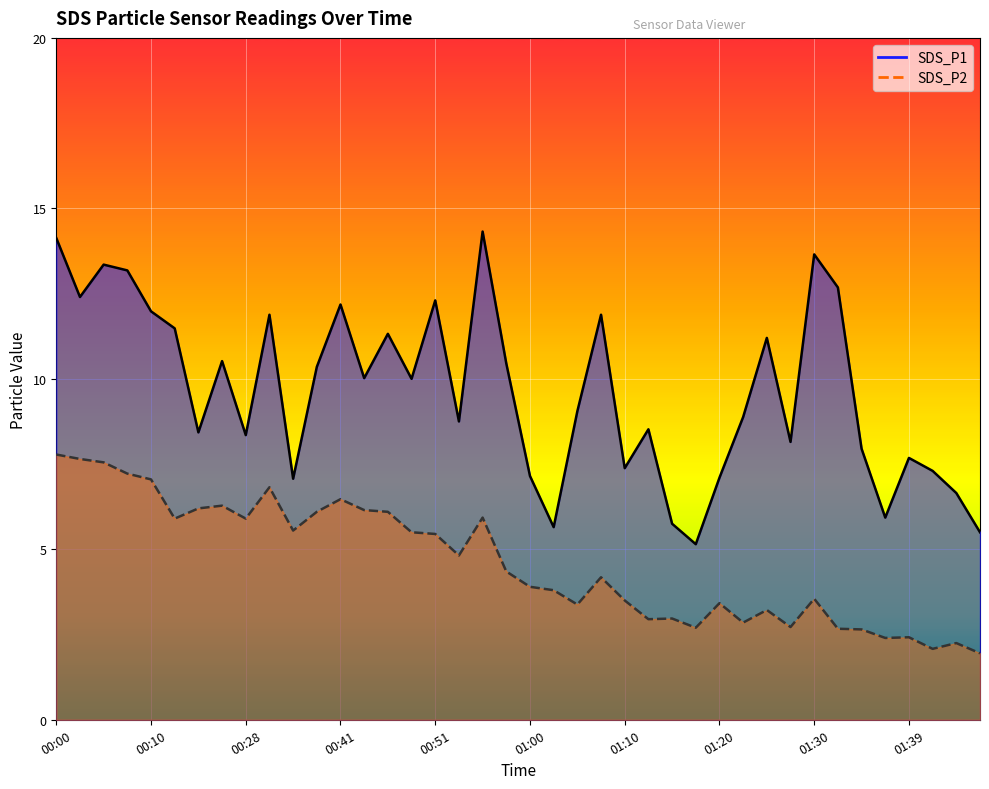

What are all the series names shown in the legend?

SDS_P1, SDS_P2